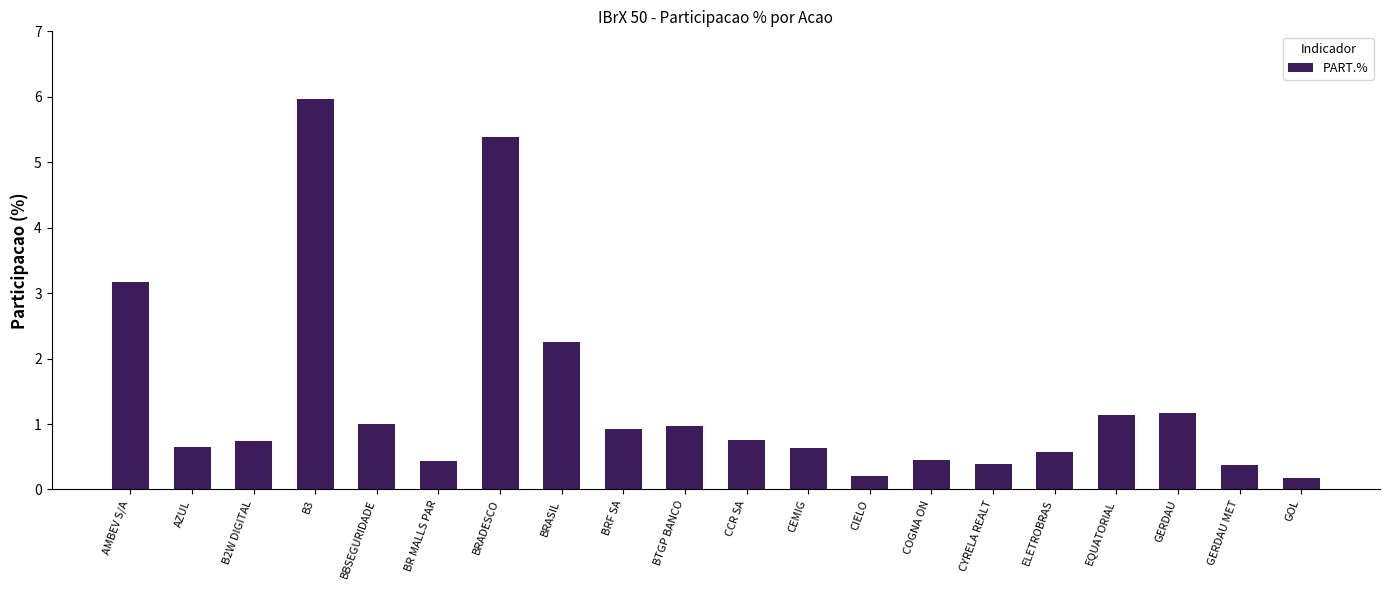

How many categories are shown in the chart?

20